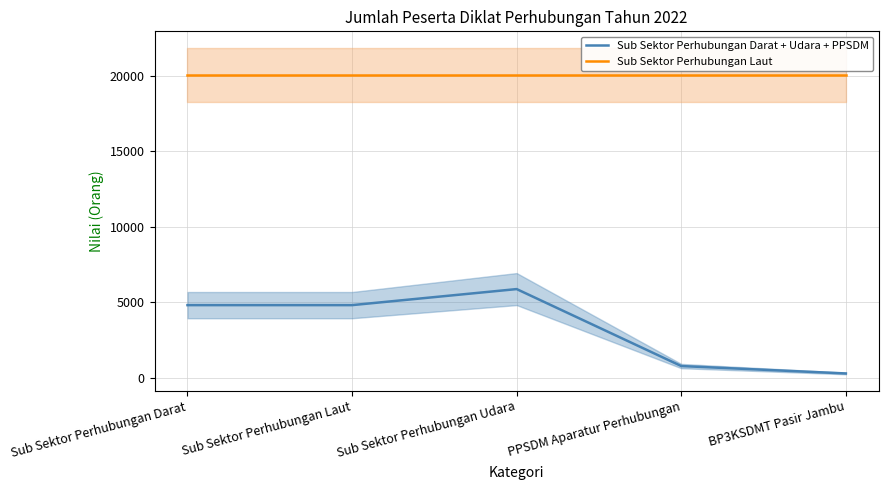

What is the approximate value of Sub Sektor Perhubungan Darat + Udara + PPSDM at BP3KSDMT Pasir Jambu, to the nearest 50?

300